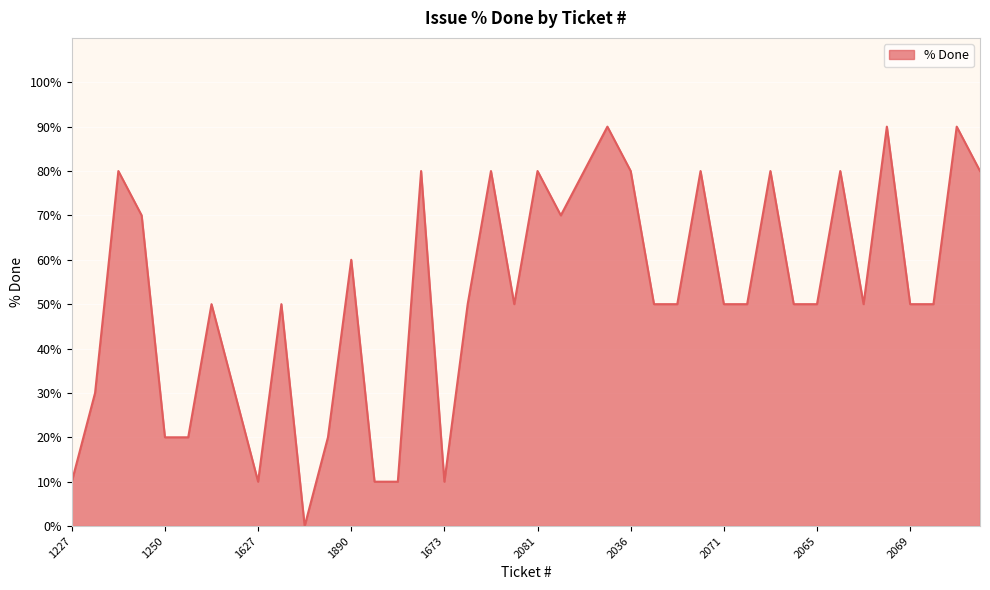

How many lines are shown in the chart?

1